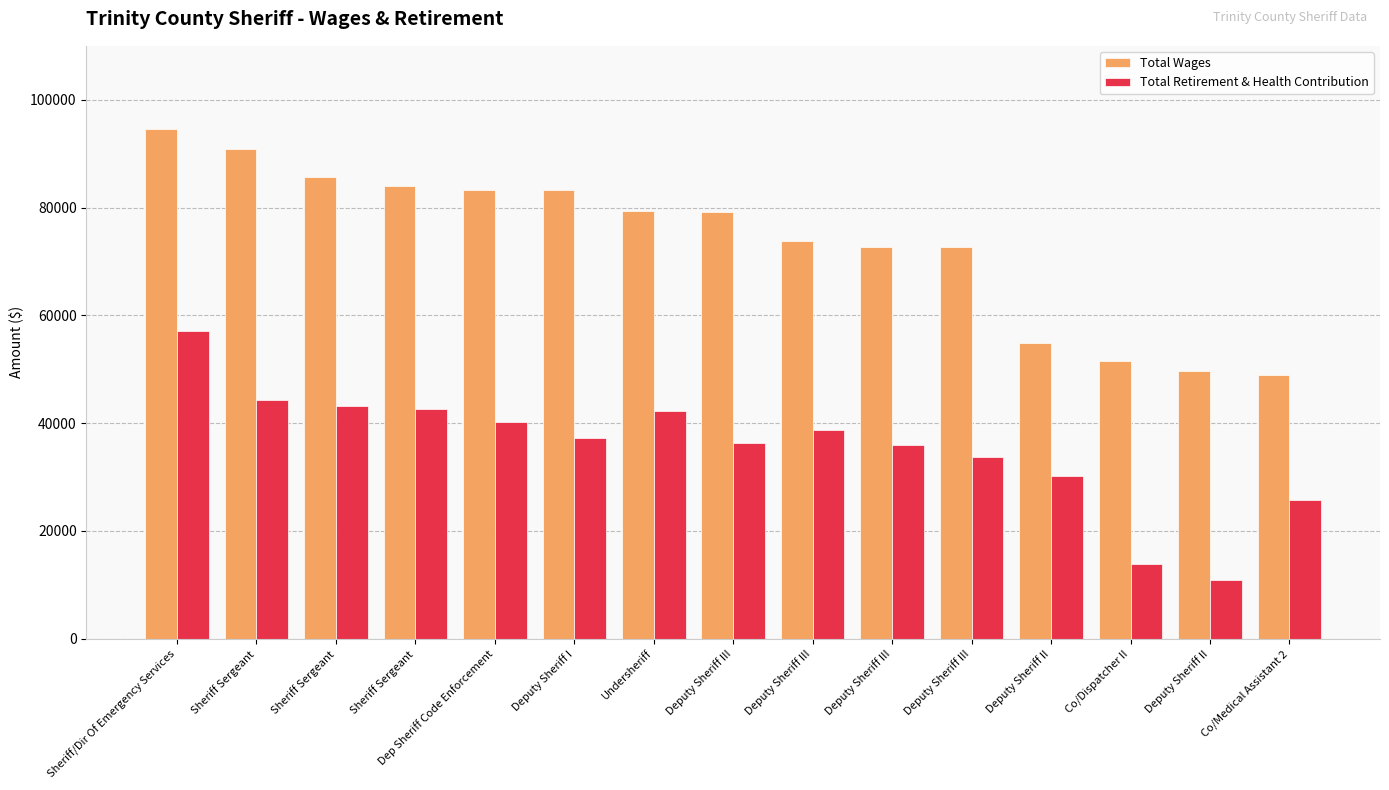

How many distinct data groups are displayed?

2